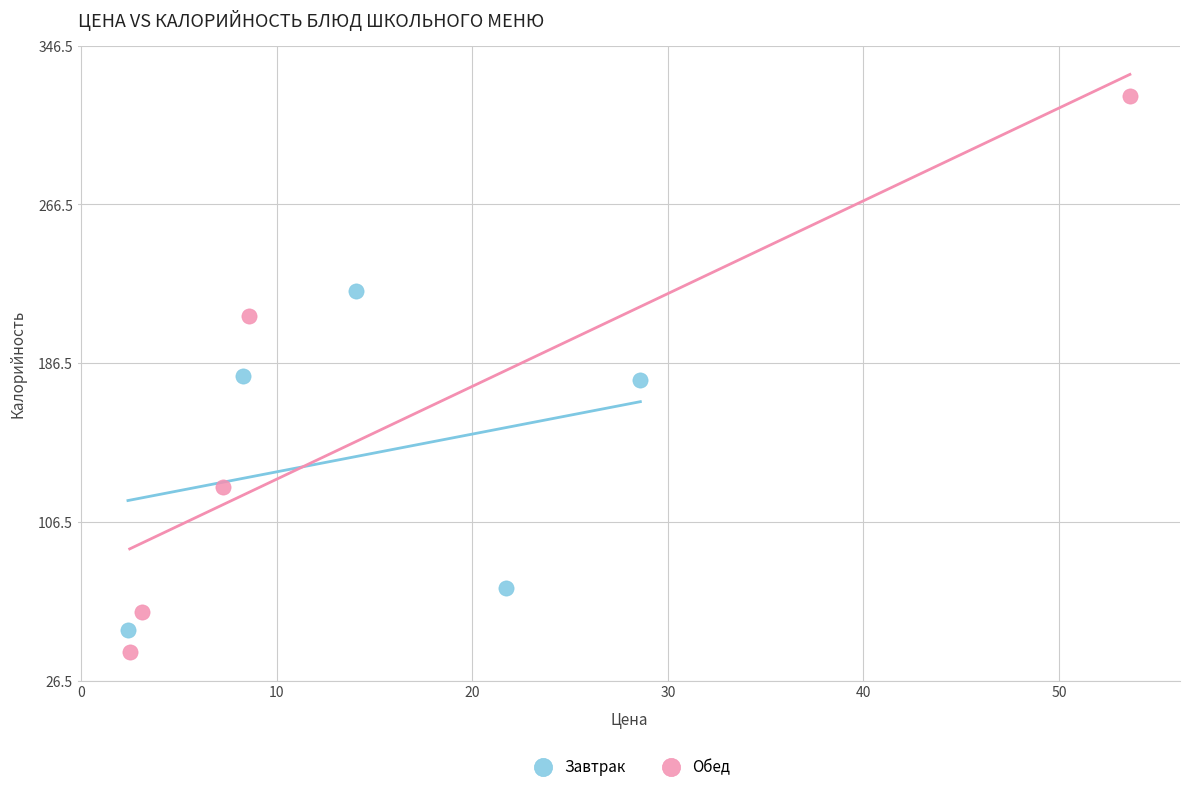

Which series has the widest spread of Y values?

Обед